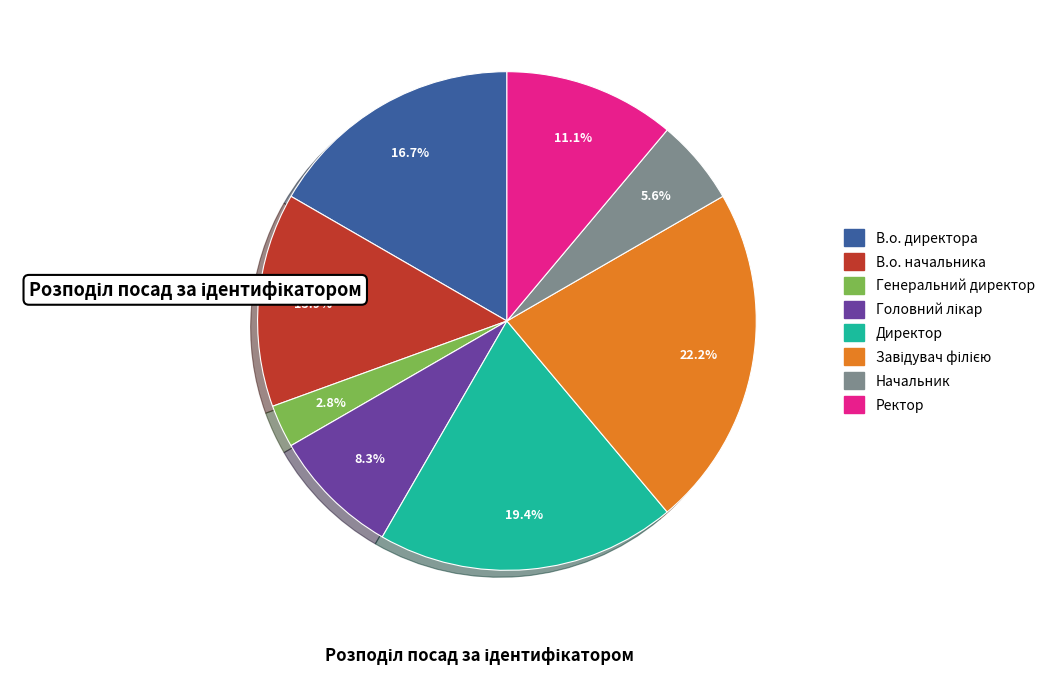

Which has a higher value, Генеральний директор or Ректор?

Ректор